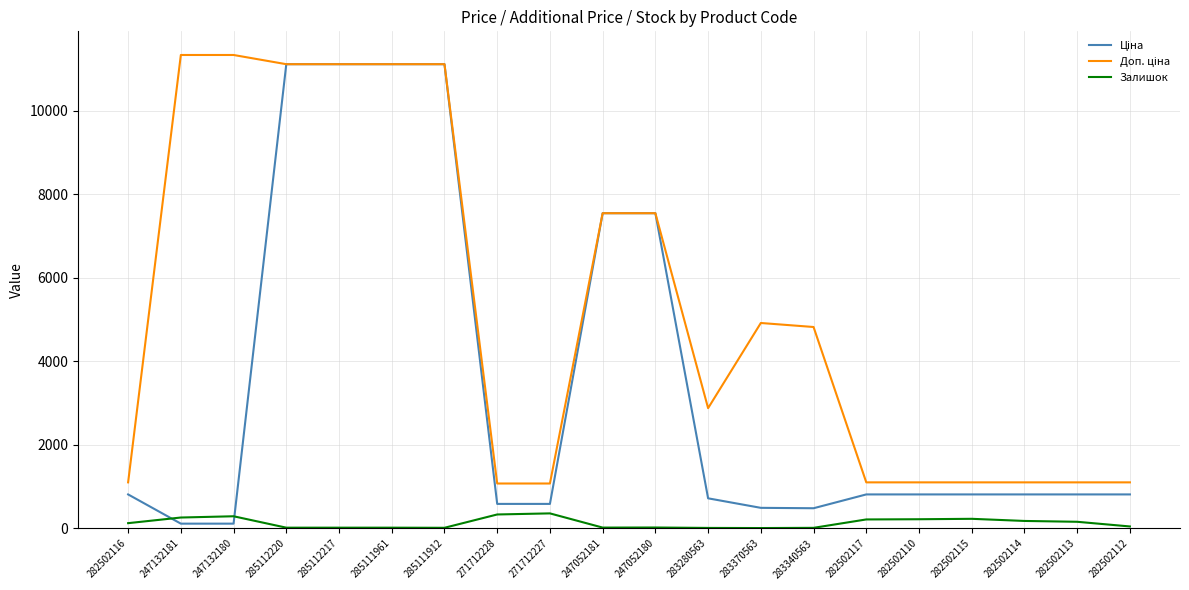

The Залишок series shows 8.0 at 283370563. True or false?

True